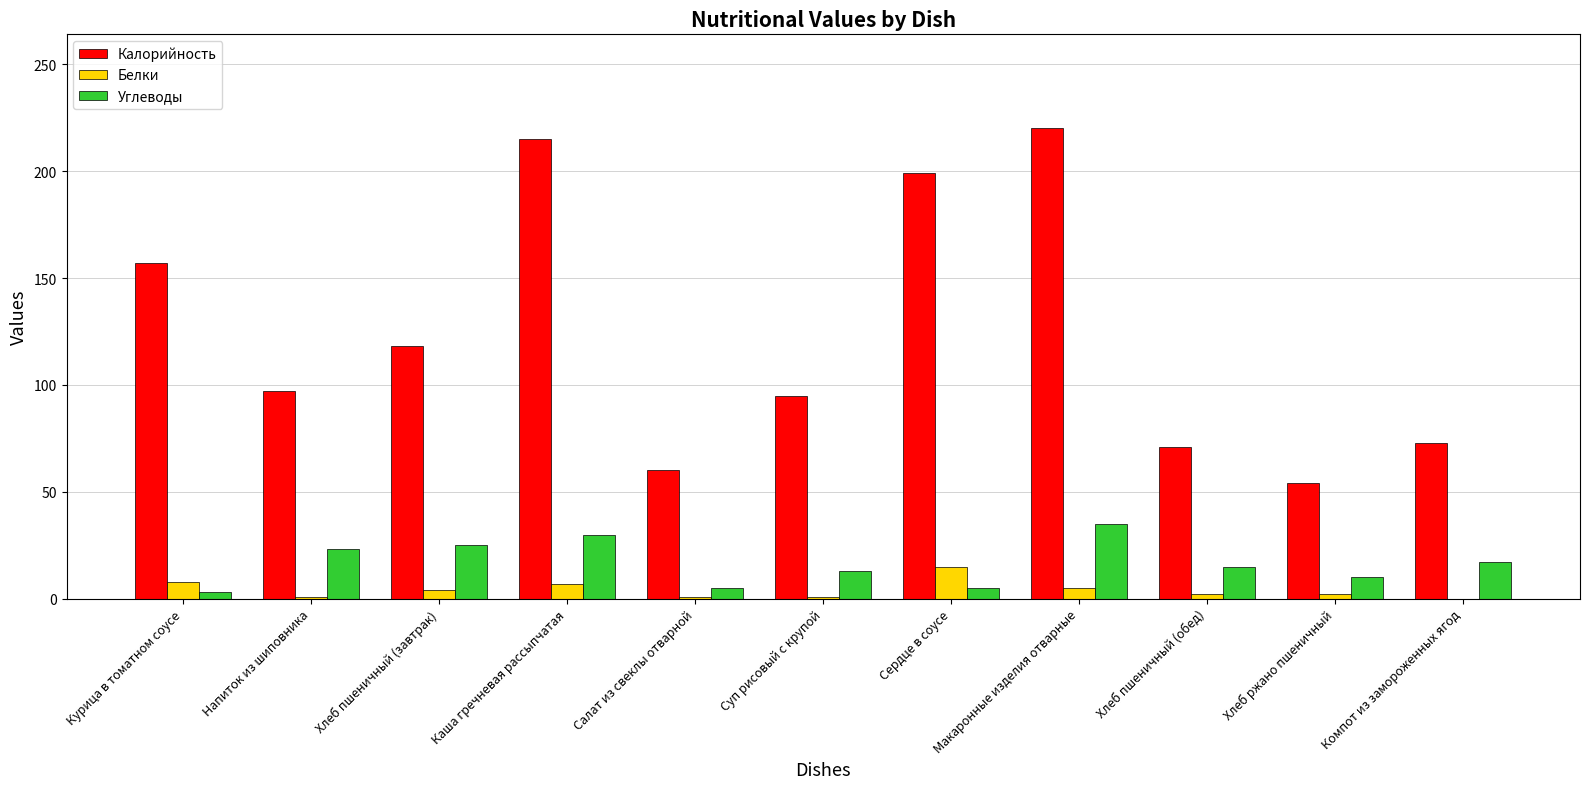

At which category is the sum across all series the highest?

Макаронные изделия отварные